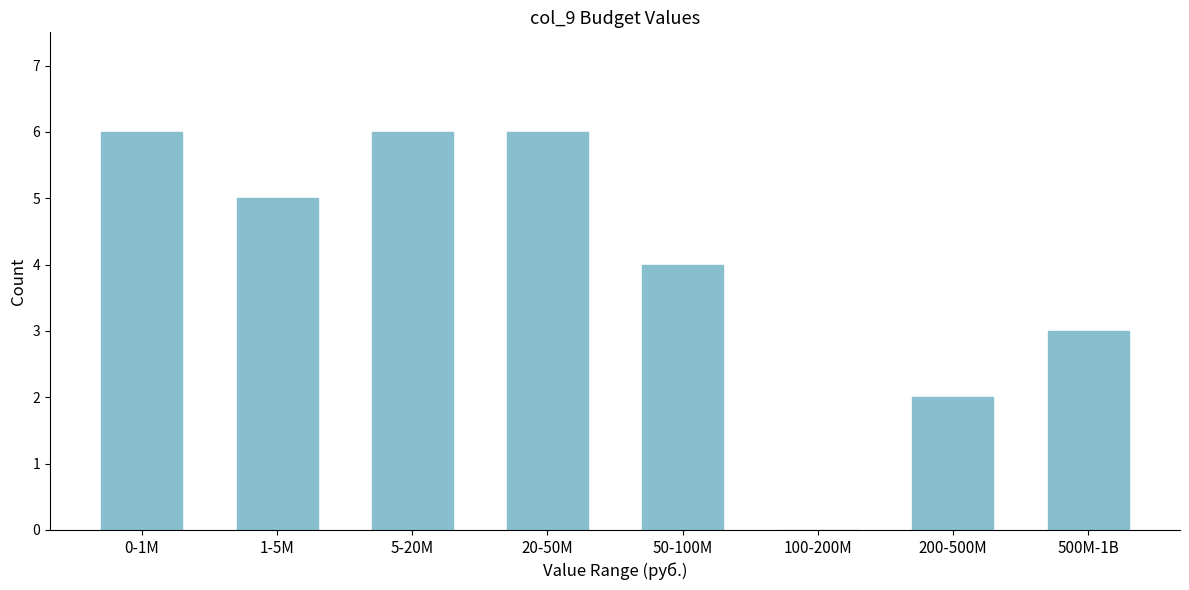

Reading right to left, list all the values displayed in this chart.

500M-1B=3	200-500M=2	100-200M=0	50-100M=4	20-50M=6	5-20M=6	1-5M=5	0-1M=6